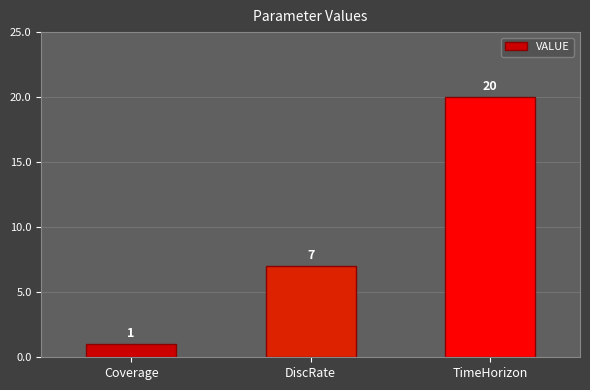

Does the chart contain any negative values?

No